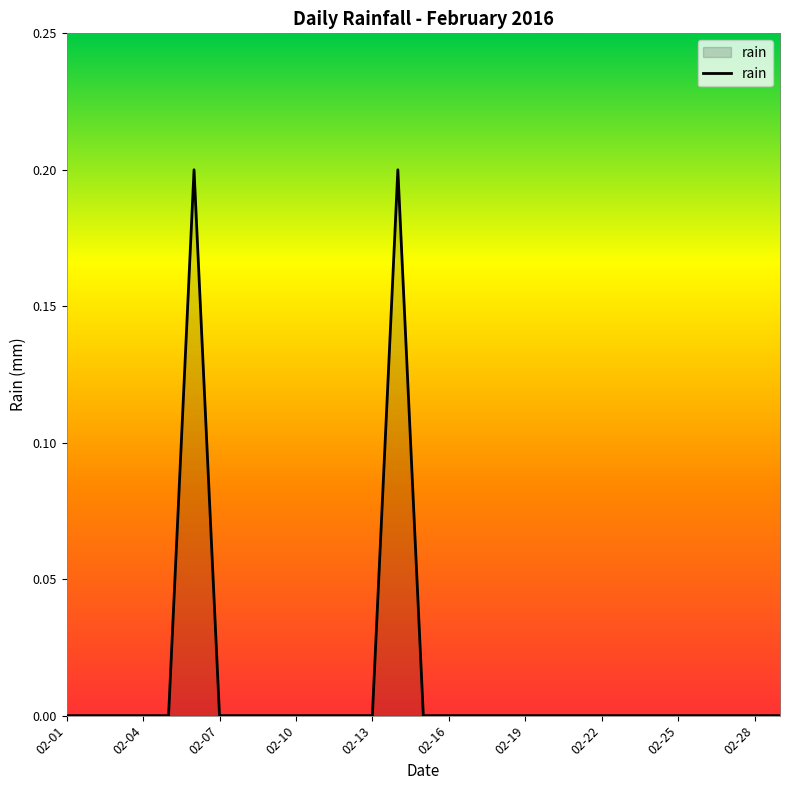

Reading left to right, what are all the values shown in this chart?

0.0	0.0	0.0	0.0	0.0	0.2	0.0	0.0	0.0	0.0	0.0	0.0	0.0	0.2	0.0	0.0	0.0	0.0	0.0	0.0	0.0	0.0	0.0	0.0	0.0	0.0	0.0	0.0	0.0